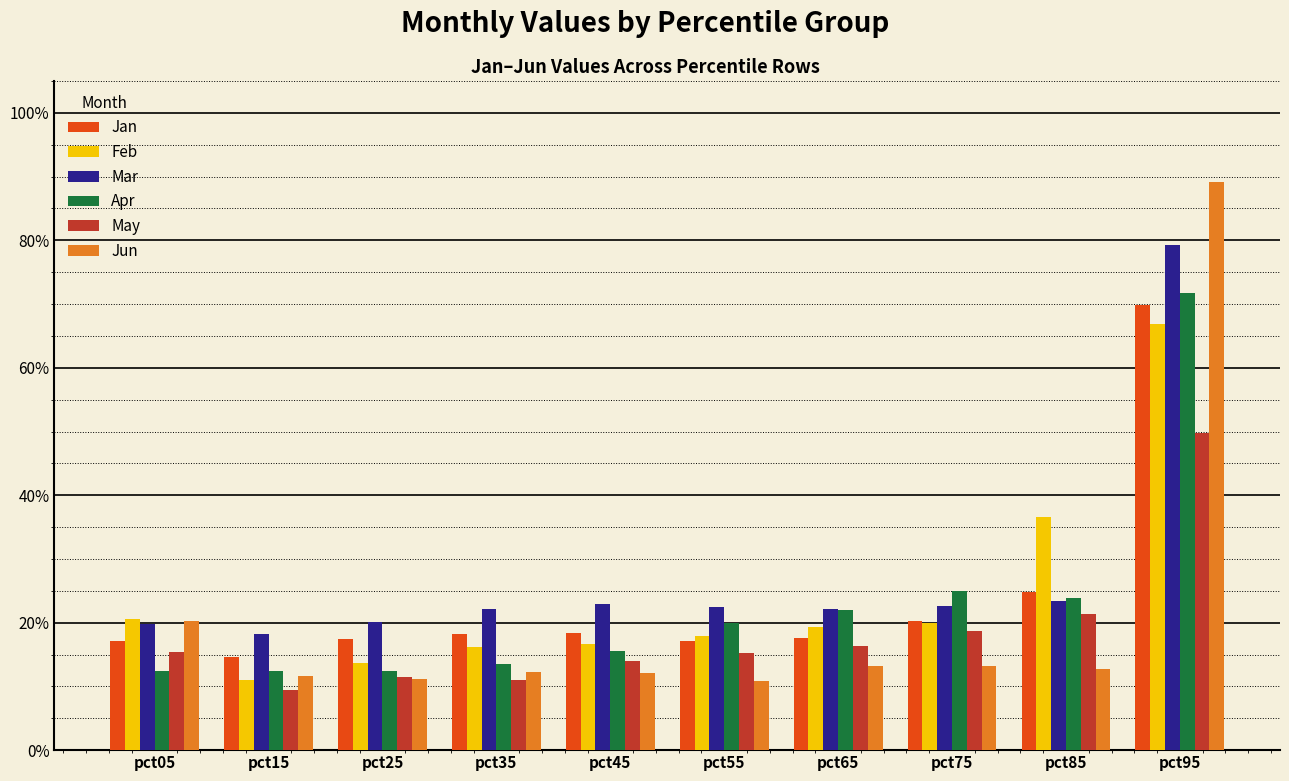

Which category has the highest value in the May series?

pct95